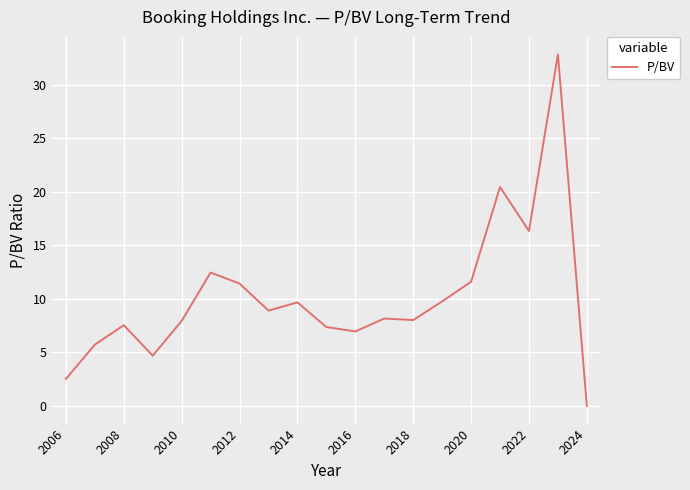

What is the difference between the maximum and minimum values?

32.8